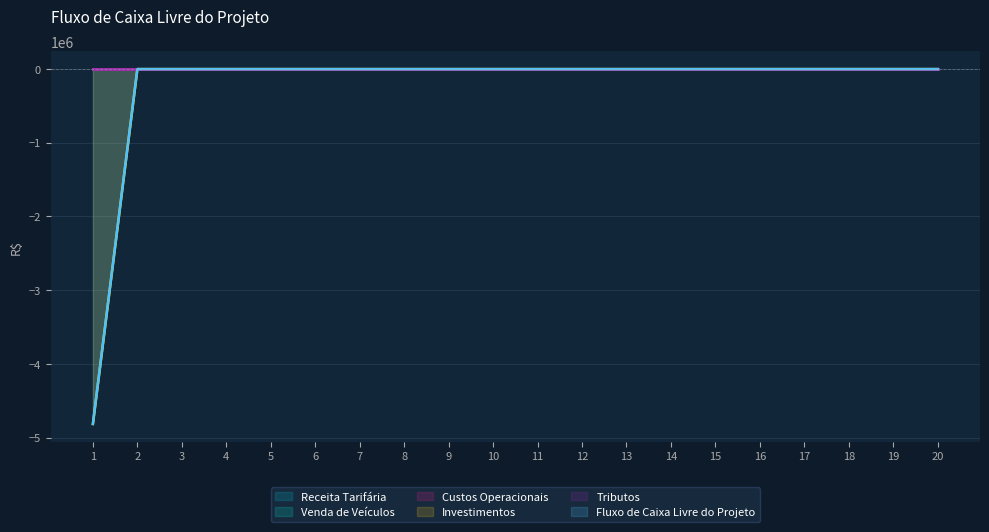

List the series in order of their peak value, highest first.

Receita Tarifária, Venda de Veículos, Custos Operacionais, Investimentos, Tributos, Fluxo de Caixa Livre do Projeto